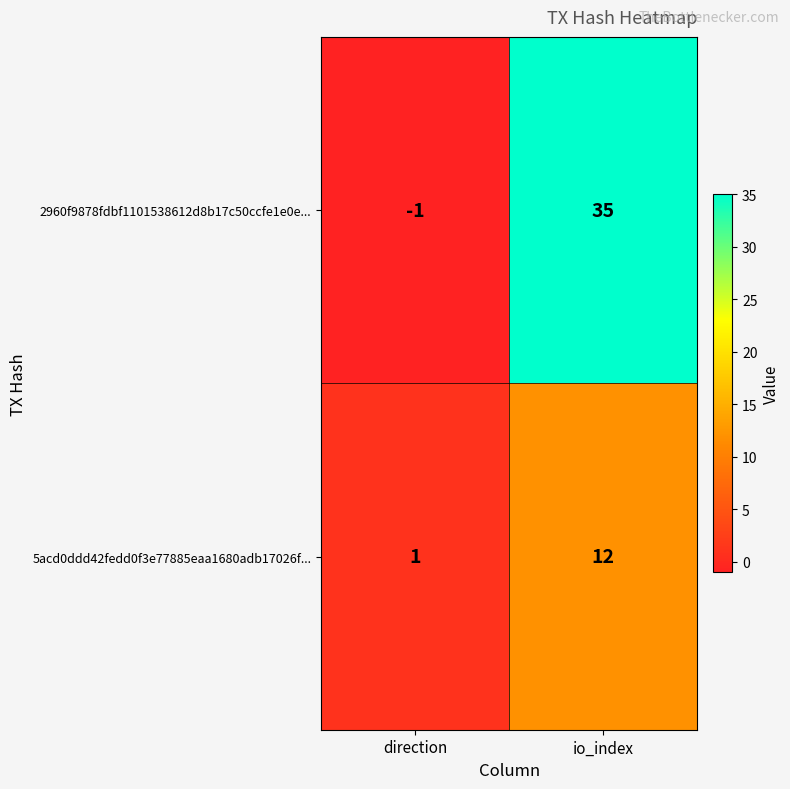

Reading left to right, what are all the values shown in this chart?

2960f9878fdbf1101538612d8b17c50ccfe1e0e...: direction=-1	io_index=35
5acd0ddd42fedd0f3e77885eaa1680adb17026f...: direction=1	io_index=12